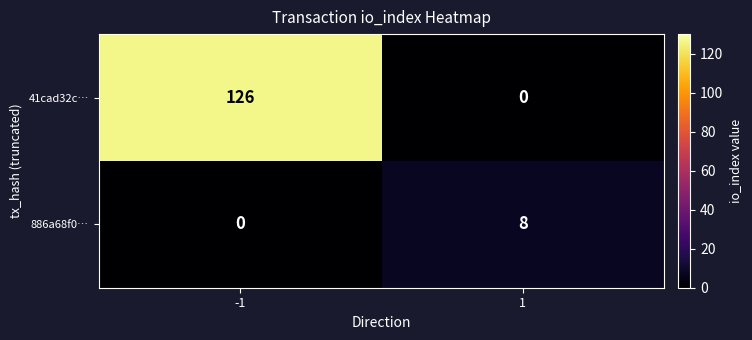

What is the greatest value displayed?

126